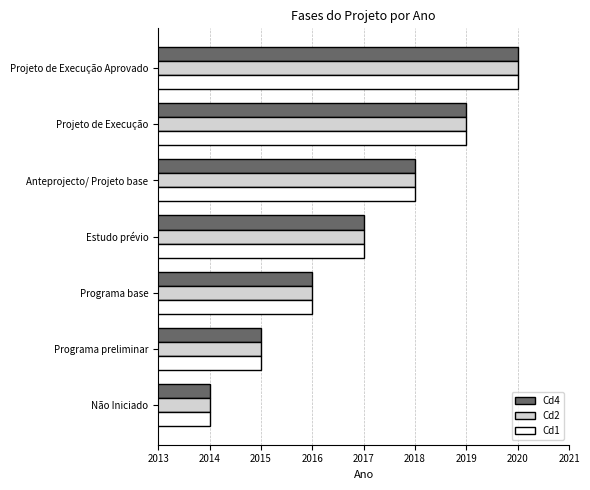

What is the sum of the Cd2 values at Programa base and Projeto de Execução Aprovado?

4036